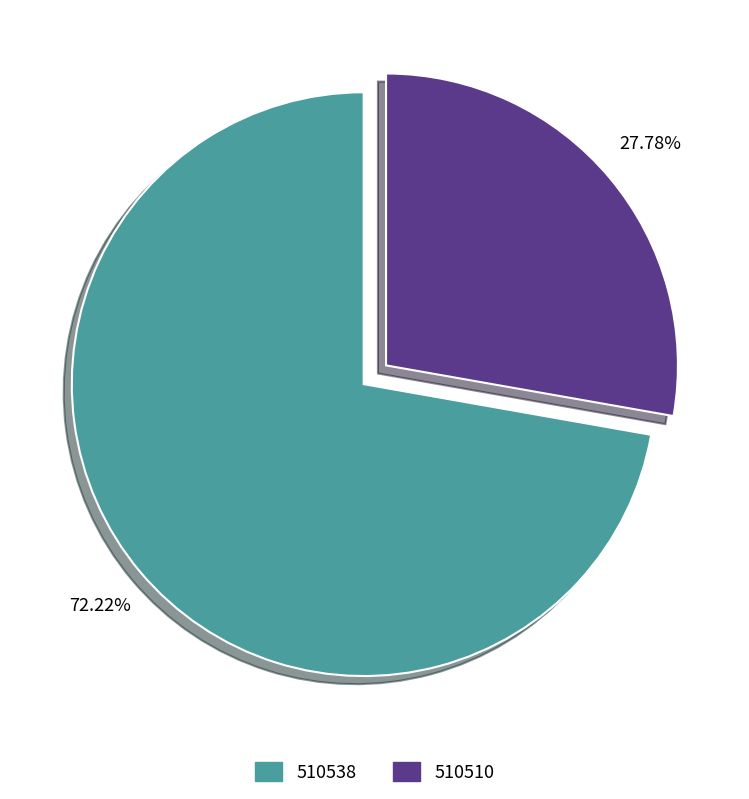

Does any single category account for the majority?

Yes